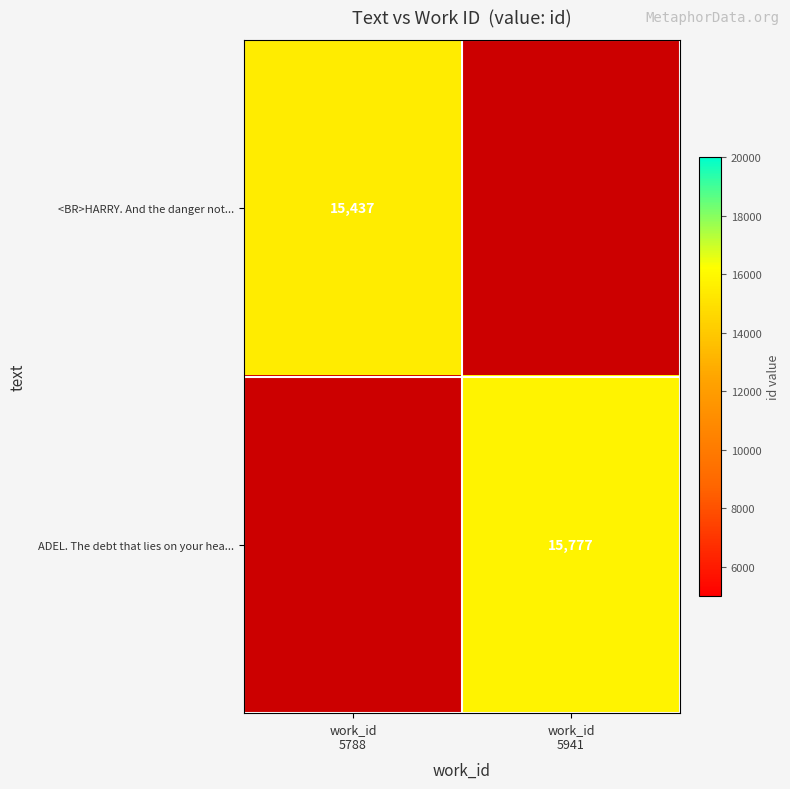

Where is <BR>HARRY. And the danger not... nearest to the value 15437?

work_id 5788